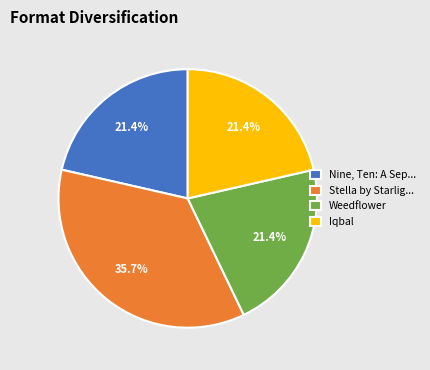

Is there a majority slice in this chart?

No